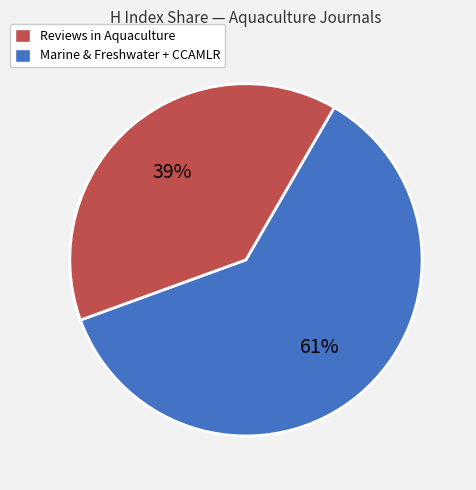

Does any single category account for the majority?

Yes